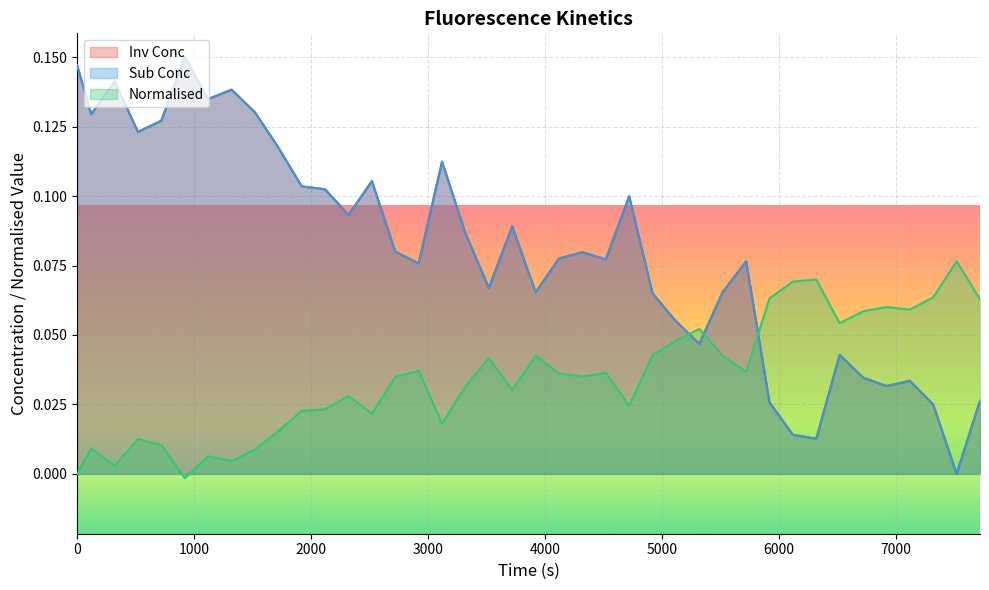

In Normalised, how many points are lower than both neighbors (excluding endpoints)?

11